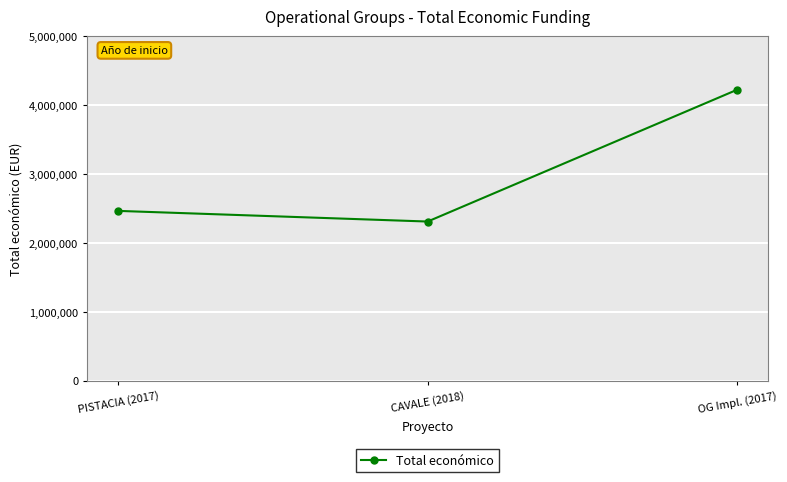

At which label is the value closest to 3266225?

PISTACIA (2017)